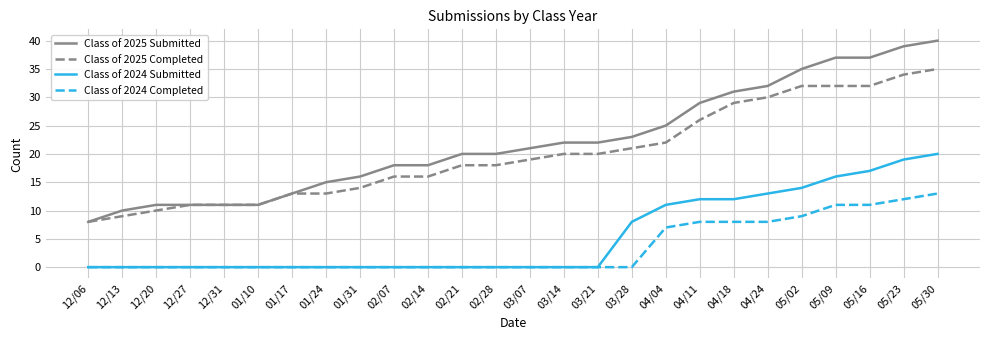

Which category has the highest value in the Class of 2024 Submitted series?

05/30